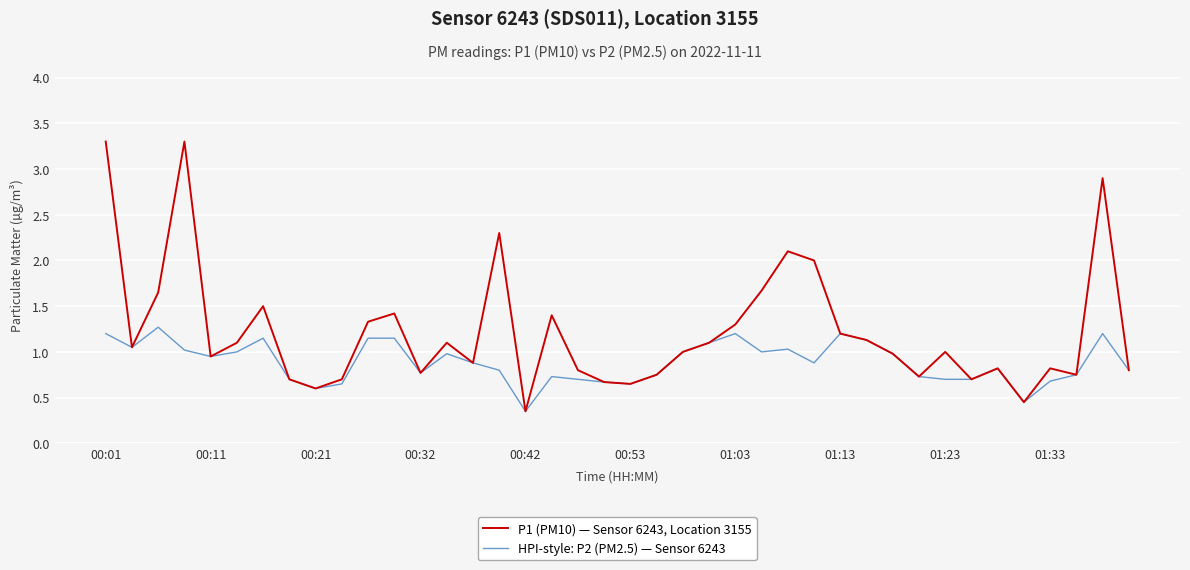

Which series has the largest total across all categories?

P1 (PM10) — Sensor 6243, Location 3155